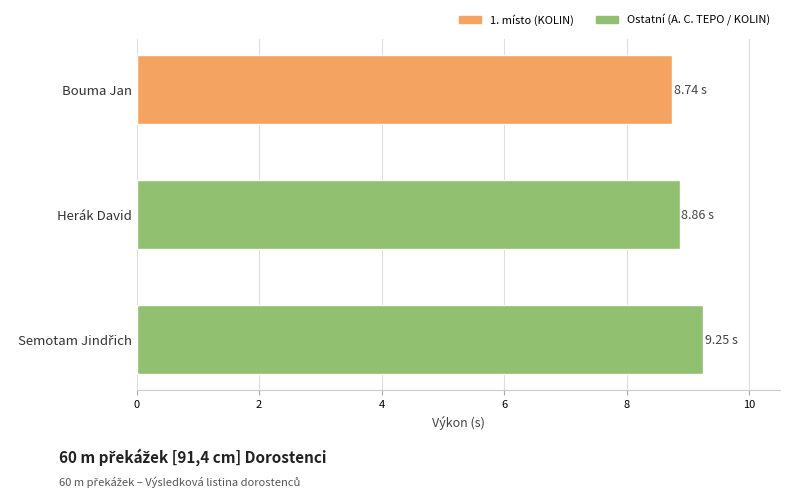

The chart shows a value of 8.9 at Herák David. True or false?

True